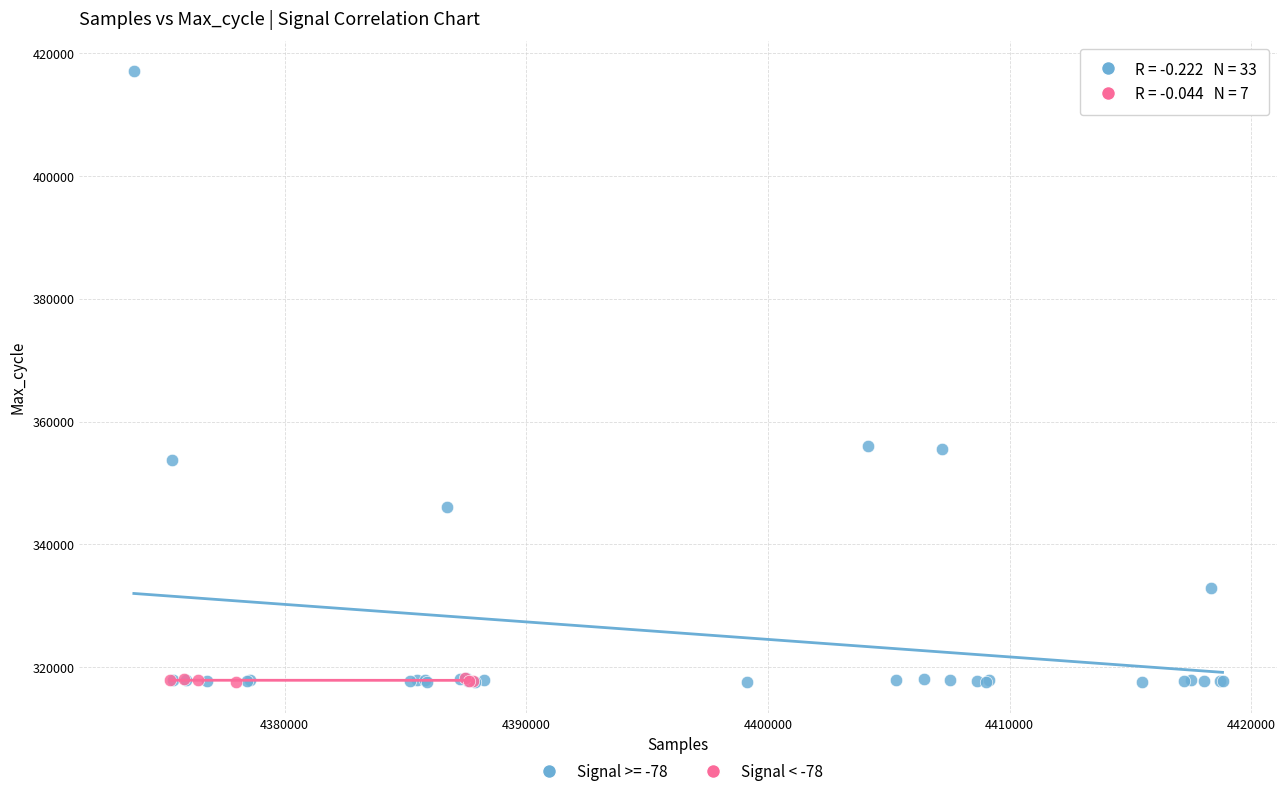

Which series contains the highest Y value?

Signal >= -78